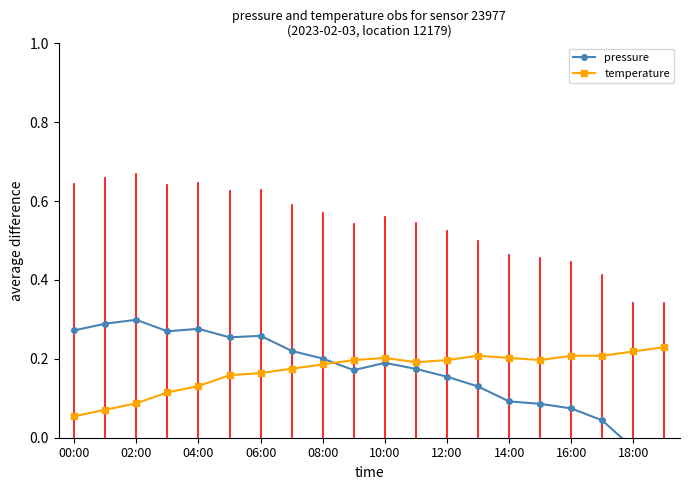

What is the approximate value of pressure at 12:00?

0.2